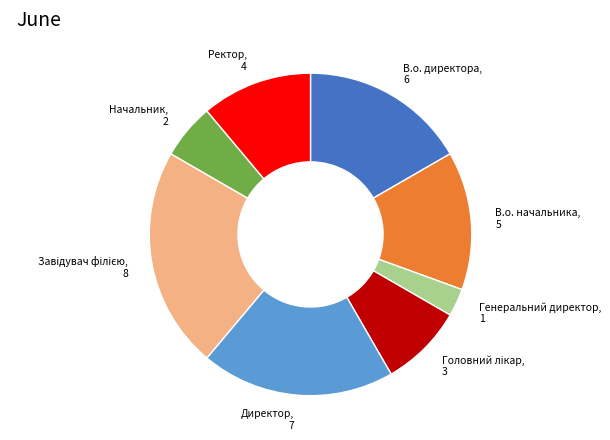

What is the ratio of the value at В.о. начальника to the value at В.о. директора?

0.8